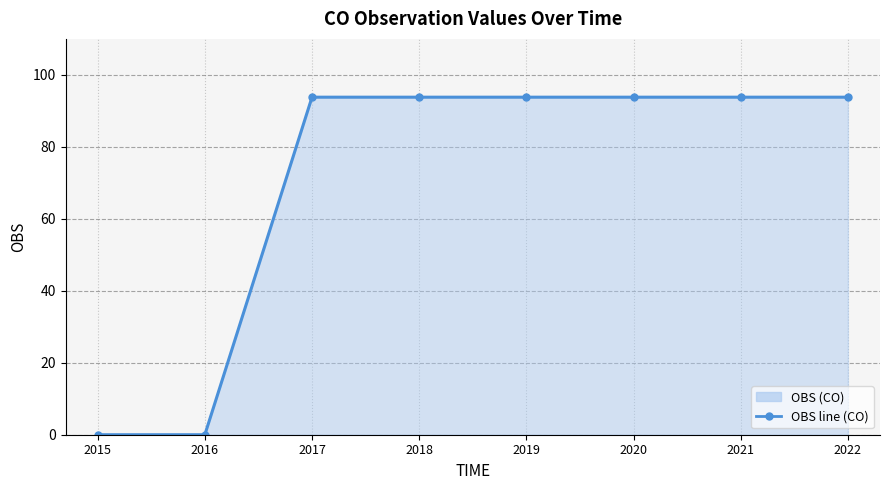

The chart shows a value of 161.6 at 2019. True or false?

False